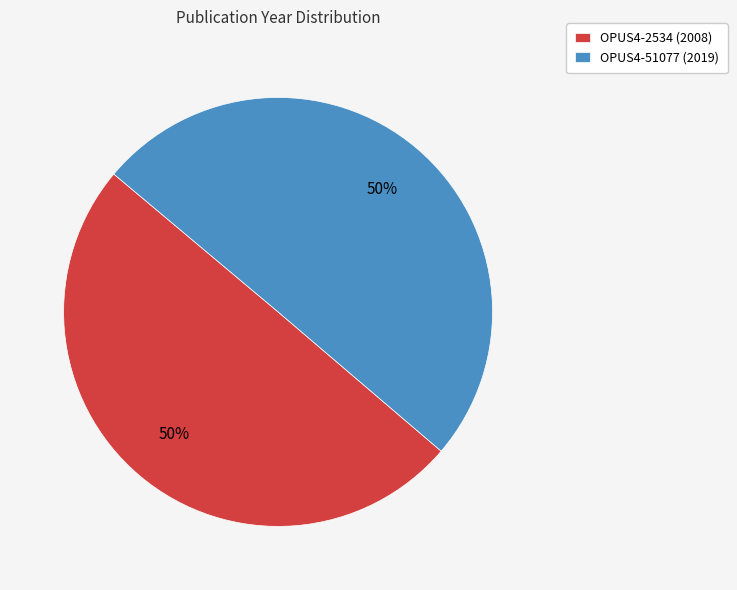

What is the ratio of the value at OPUS4-51077 (2019) to the value at OPUS4-2534 (2008)?

1.0